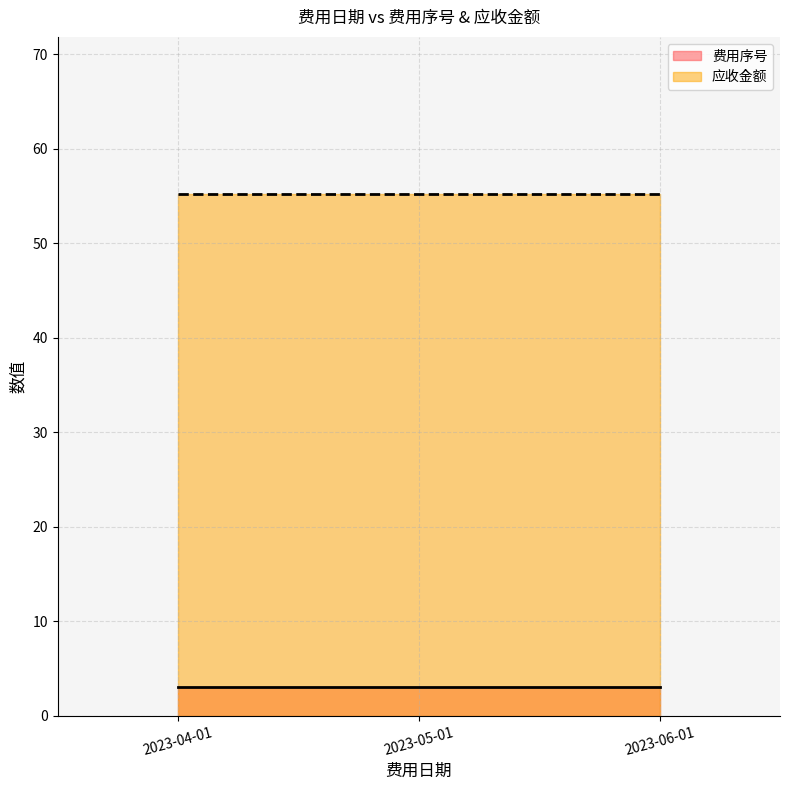

What are all the series names shown in the legend?

费用序号, 应收金额